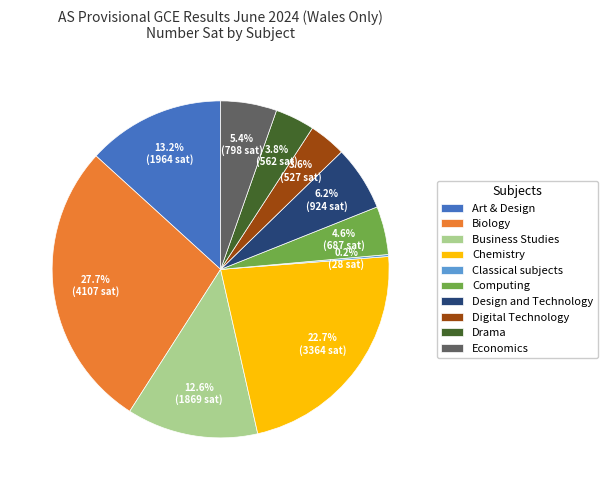

Which slice is the largest?

Biology